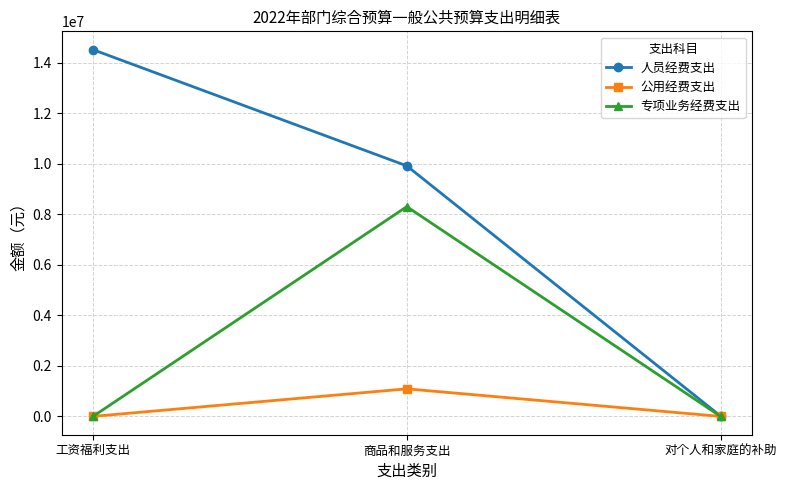

Which category has the highest value across all series?

工资福利支出